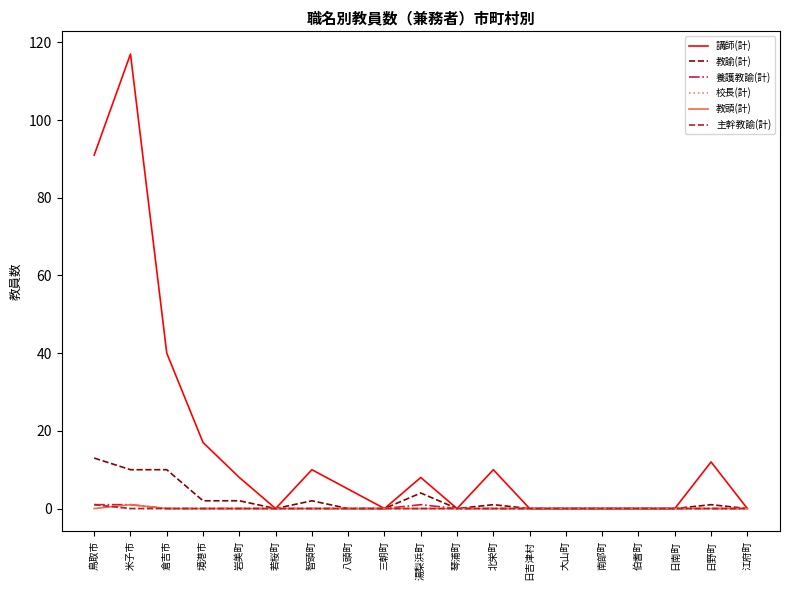

Reading left to right, list all the values displayed in this chart.

講師(計): 鳥取市=91	米子市=117	倉吉市=40	境港市=17	岩美町=8	若桜町=0	智頭町=10	八頭町=5	三朝町=0	湯梨浜町=8	琴浦町=0	北栄町=10	日吉津村=0	大山町=0	南部町=0	伯耆町=0	日南町=0	日野町=12	江府町=0
教諭(計): 鳥取市=13	米子市=10	倉吉市=10	境港市=2	岩美町=2	若桜町=0	智頭町=2	八頭町=0	三朝町=0	湯梨浜町=4	琴浦町=0	北栄町=1	日吉津村=0	大山町=0	南部町=0	伯耆町=0	日南町=0	日野町=1	江府町=0
養護教諭(計): 鳥取市=1	米子市=1	倉吉市=0	境港市=0	岩美町=0	若桜町=0	智頭町=0	八頭町=0	三朝町=0	湯梨浜町=1	琴浦町=0	北栄町=0	日吉津村=0	大山町=0	南部町=0	伯耆町=0	日南町=0	日野町=0	江府町=0
校長(計): 鳥取市=1	米子市=0	倉吉市=0	境港市=0	岩美町=0	若桜町=0	智頭町=0	八頭町=0	三朝町=0	湯梨浜町=0	琴浦町=0	北栄町=0	日吉津村=0	大山町=0	南部町=0	伯耆町=0	日南町=0	日野町=0	江府町=0
教頭(計): 鳥取市=0	米子市=1	倉吉市=0	境港市=0	岩美町=0	若桜町=0	智頭町=0	八頭町=0	三朝町=0	湯梨浜町=0	琴浦町=0	北栄町=0	日吉津村=0	大山町=0	南部町=0	伯耆町=0	日南町=0	日野町=0	江府町=0
主幹教諭(計): 鳥取市=1	米子市=0	倉吉市=0	境港市=0	岩美町=0	若桜町=0	智頭町=0	八頭町=0	三朝町=0	湯梨浜町=0	琴浦町=0	北栄町=0	日吉津村=0	大山町=0	南部町=0	伯耆町=0	日南町=0	日野町=0	江府町=0